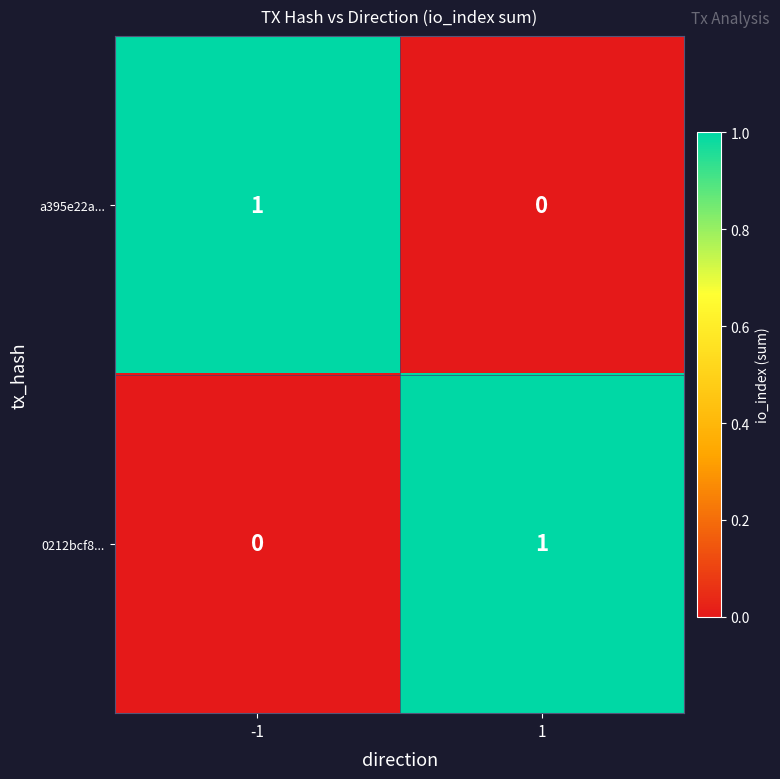

Rank the categories by 0212bcf8... value from lowest to highest.

-1, 1